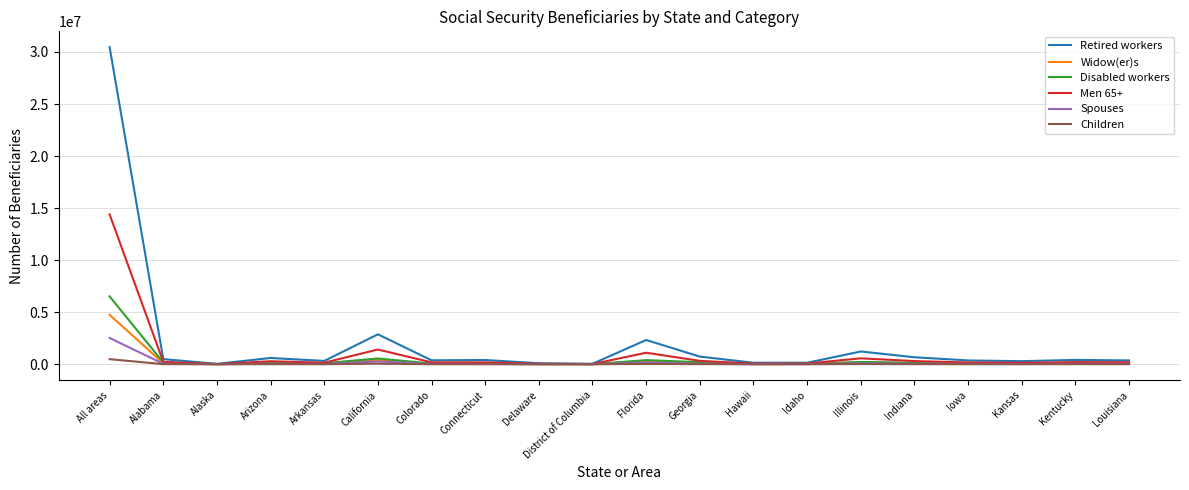

Rank the series by their maximum value, from lowest to highest.

Children, Spouses, Widow(er)s, Disabled workers, Men 65+, Retired workers